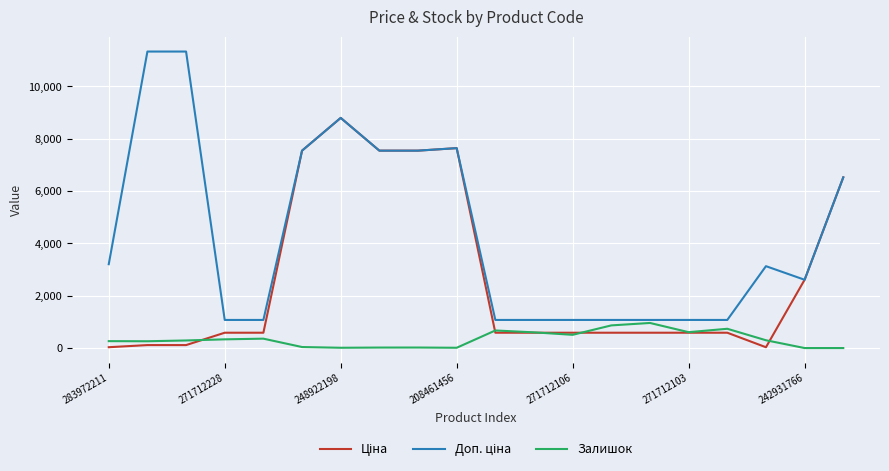

How many lines are shown in the chart?

3